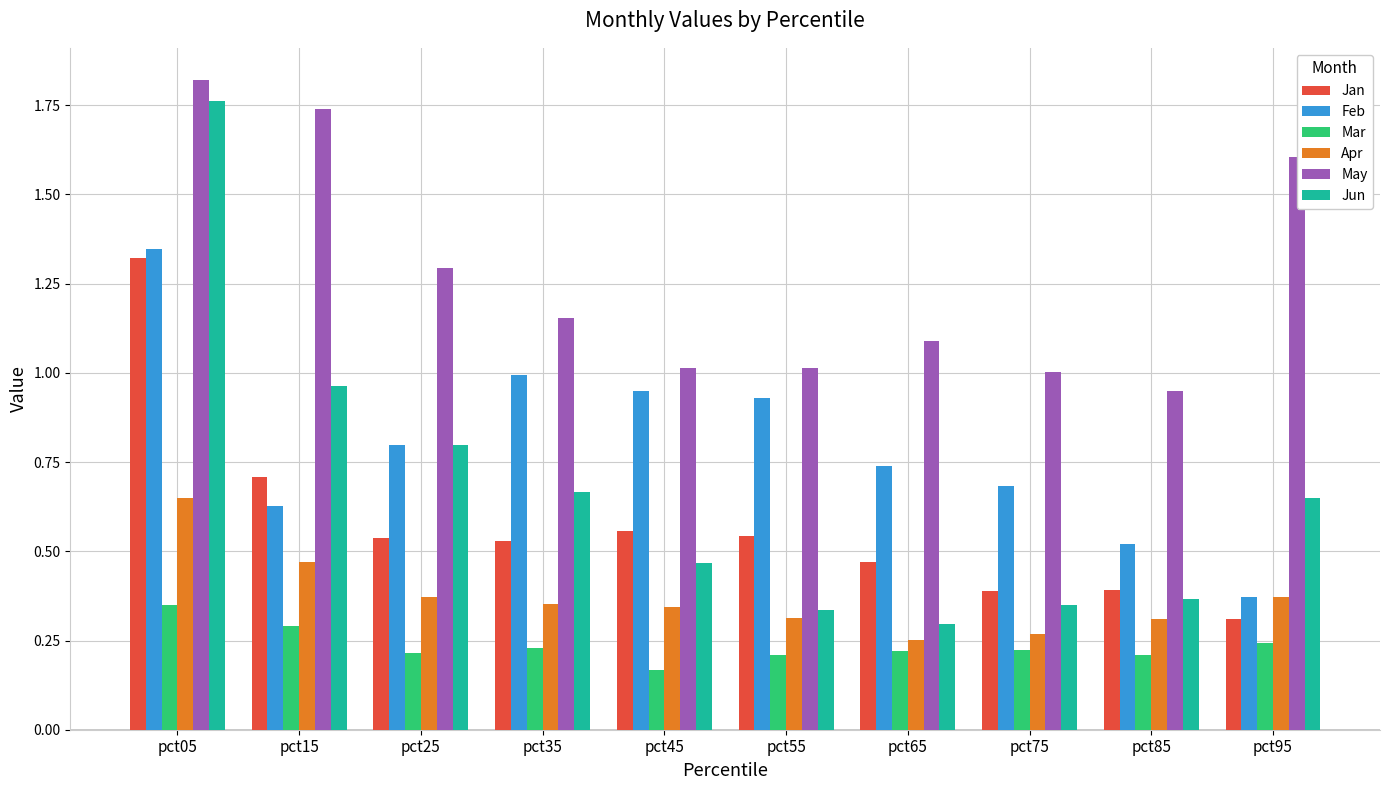

Where is Feb nearest to the value 0?

pct95